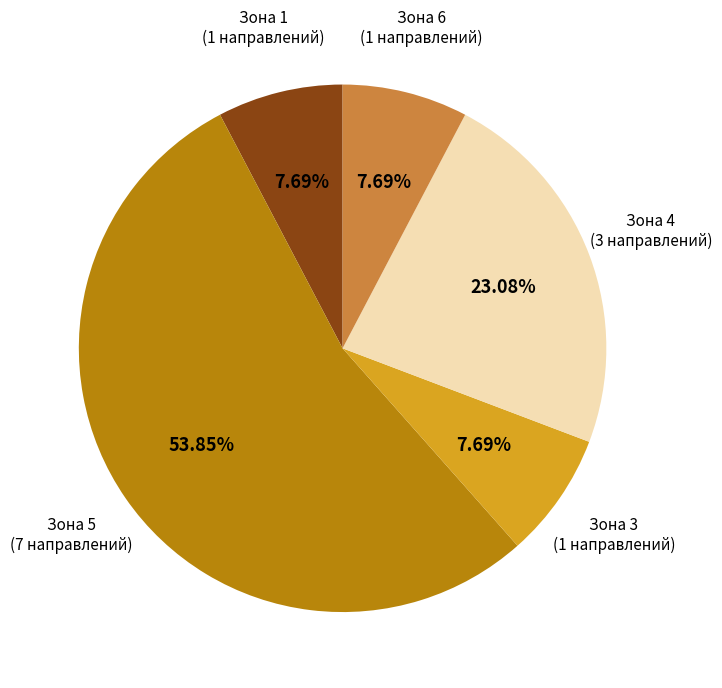

Is there a majority slice in this chart?

Yes